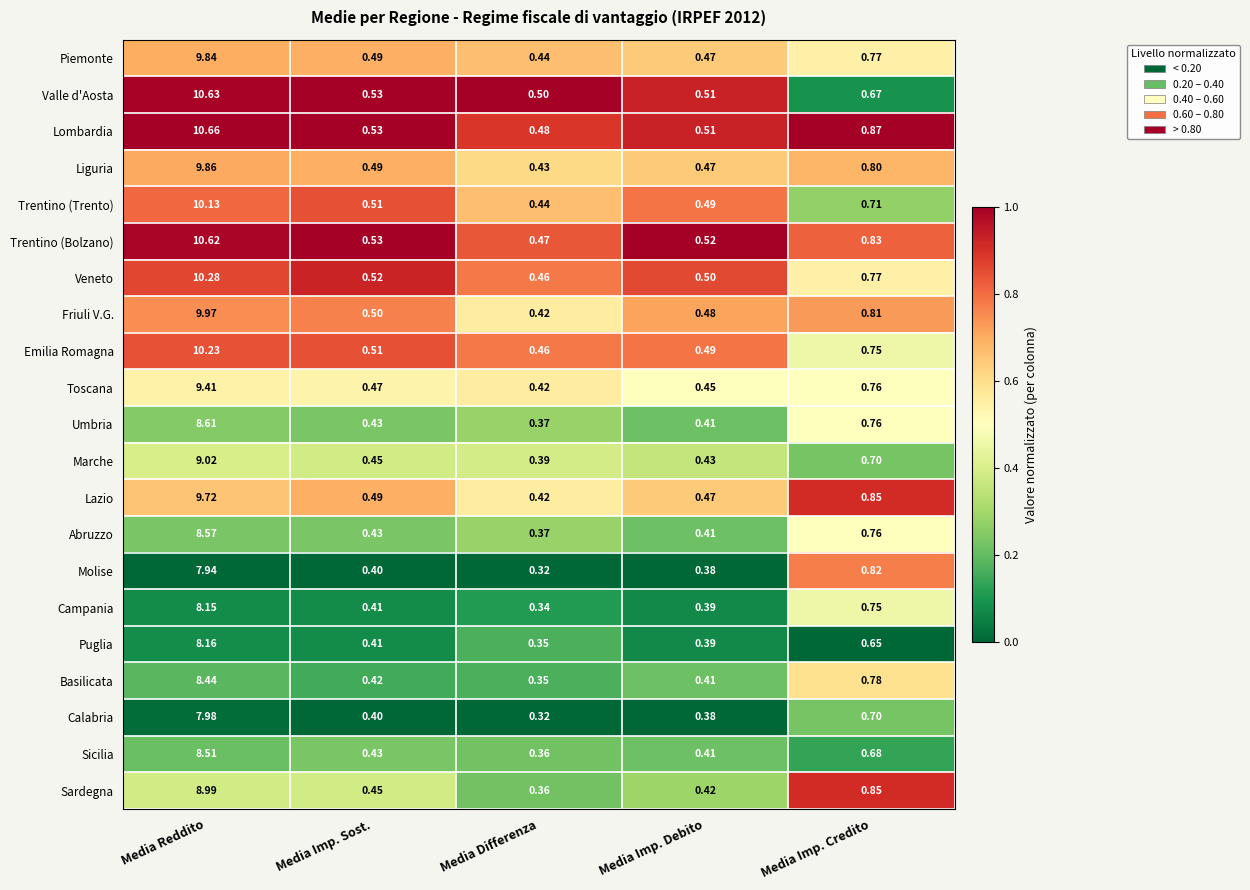

Which series has the widest spread of values?

Lombardia